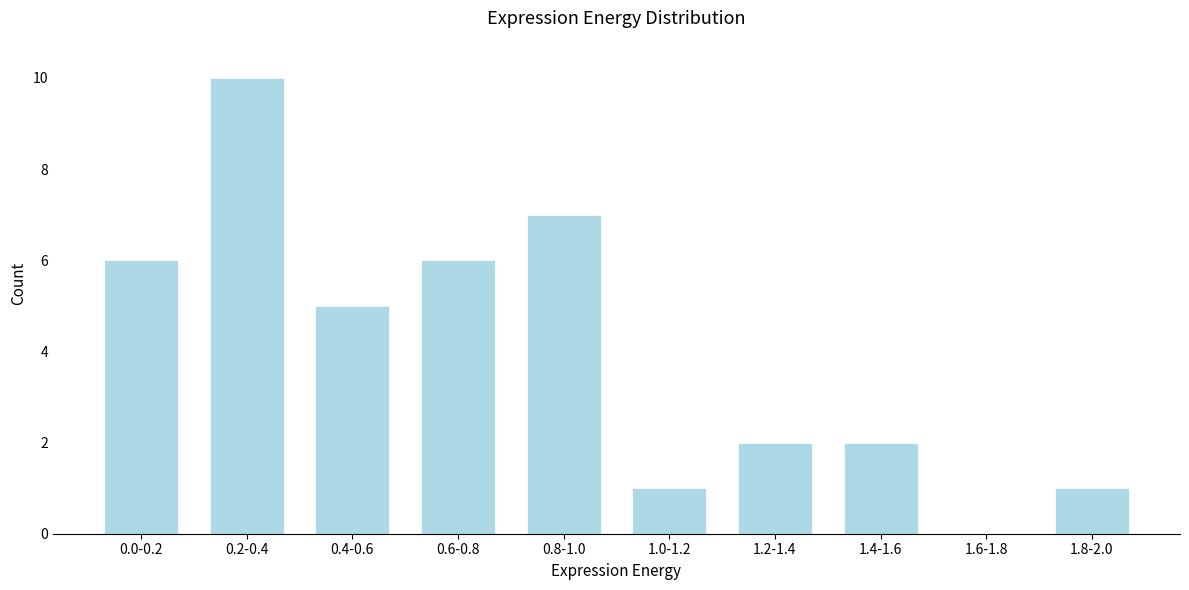

Reading left to right, extract all data points from this chart.

0.0-0.2=6	0.2-0.4=10	0.4-0.6=5	0.6-0.8=6	0.8-1.0=7	1.0-1.2=1	1.2-1.4=2	1.4-1.6=2	1.6-1.8=0	1.8-2.0=1